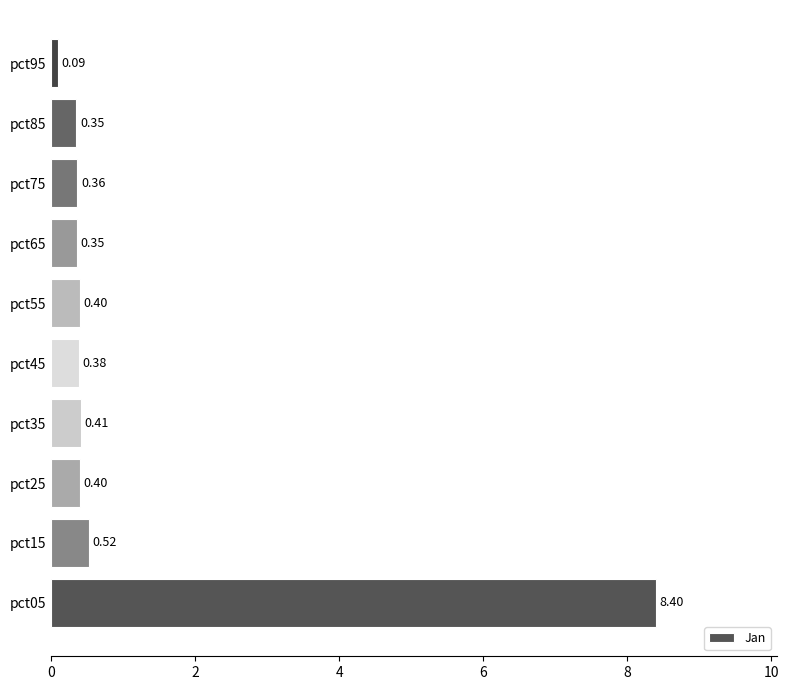

What is the difference between the second highest and second lowest values?

0.2